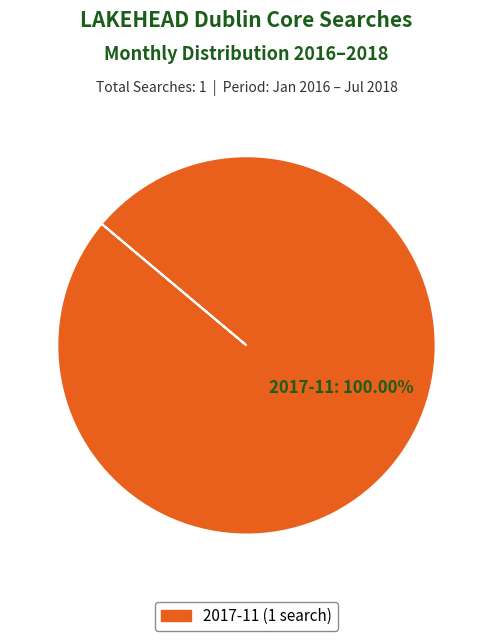

Does any single category account for the majority?

Yes